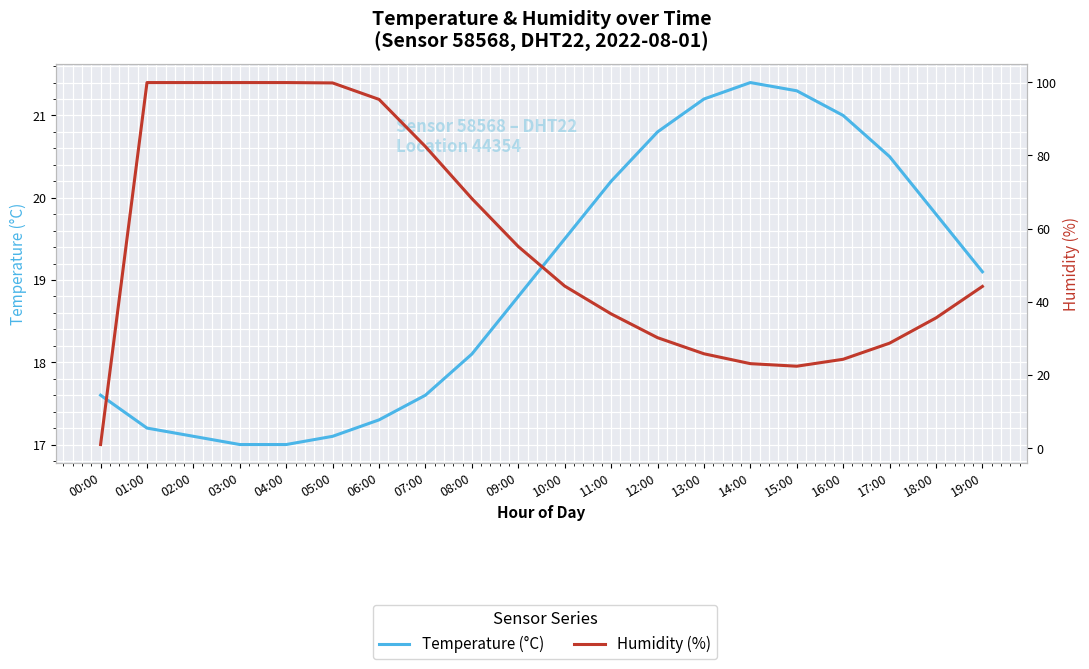

What is the total value across all series at 17:00?

49.2